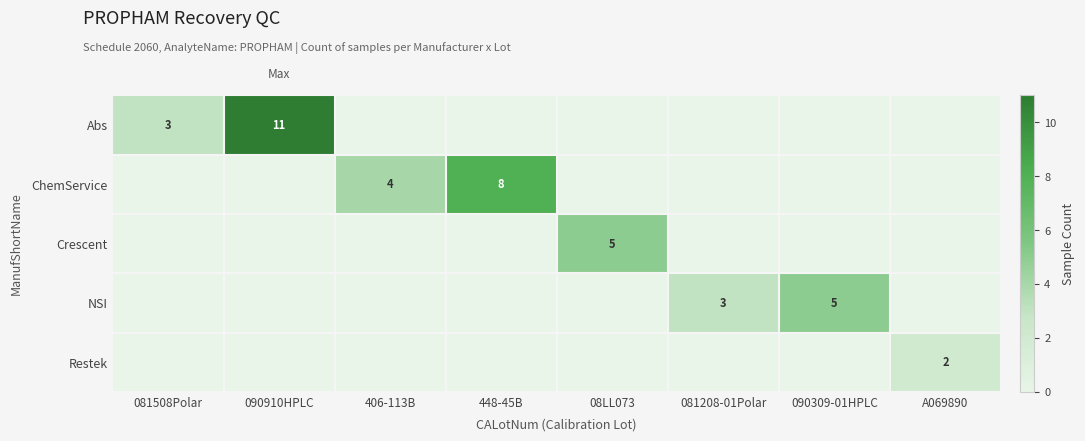

True or false: NSI has a value of 3 at 081208-01Polar.

True